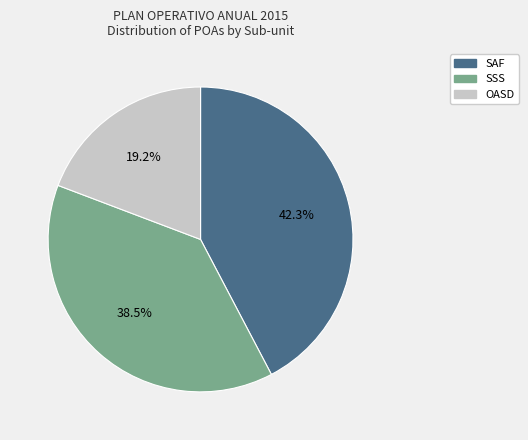

Is it true that SAF is 42% of the pie?

True